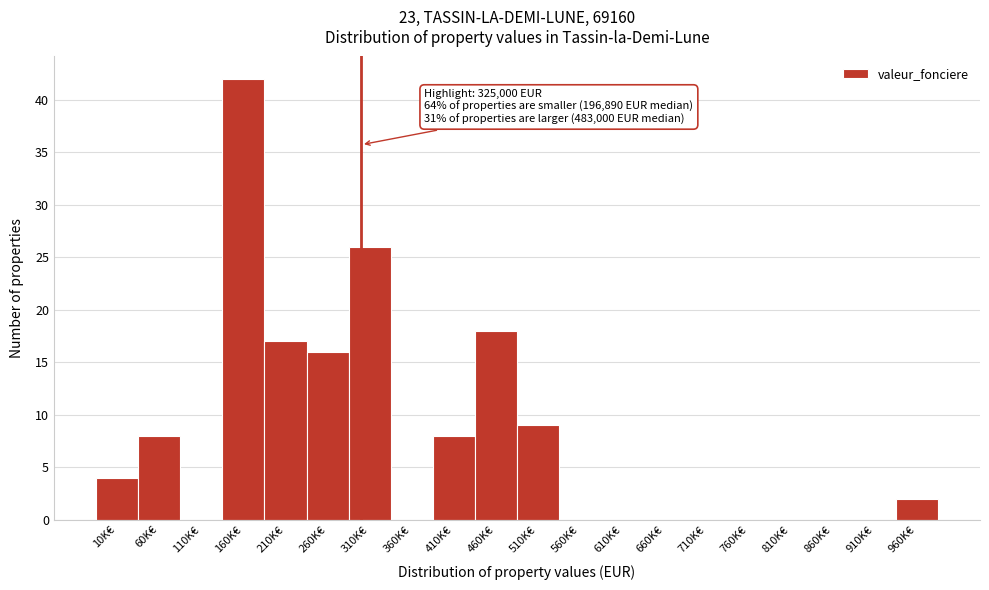

Reading left to right, what are all the values shown in this chart?

10K€=4	60K€=8	110K€=0	160K€=42	210K€=17	260K€=16	310K€=26	360K€=0	410K€=8	460K€=18	510K€=9	560K€=0	610K€=0	660K€=0	710K€=0	760K€=0	810K€=0	860K€=0	910K€=0	960K€=2